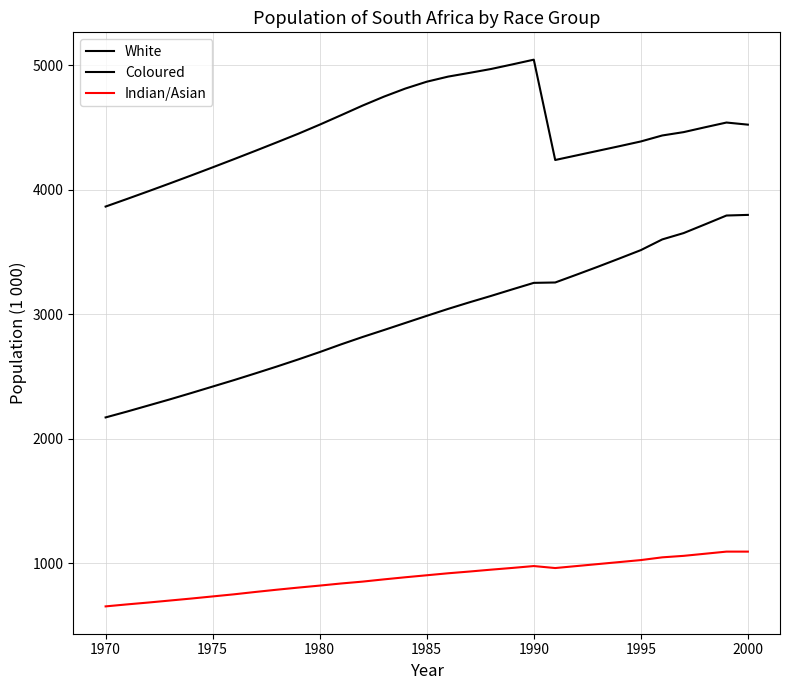

Which series has the widest spread of values?

Coloured